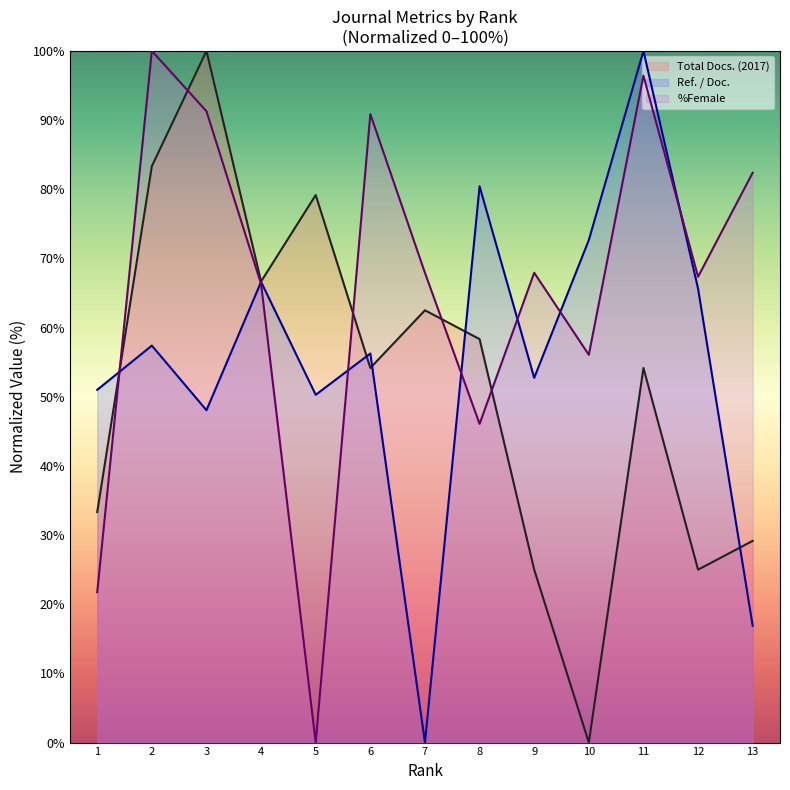

What are all the series names shown in the legend?

Total Docs. (2017), Ref. / Doc., %Female